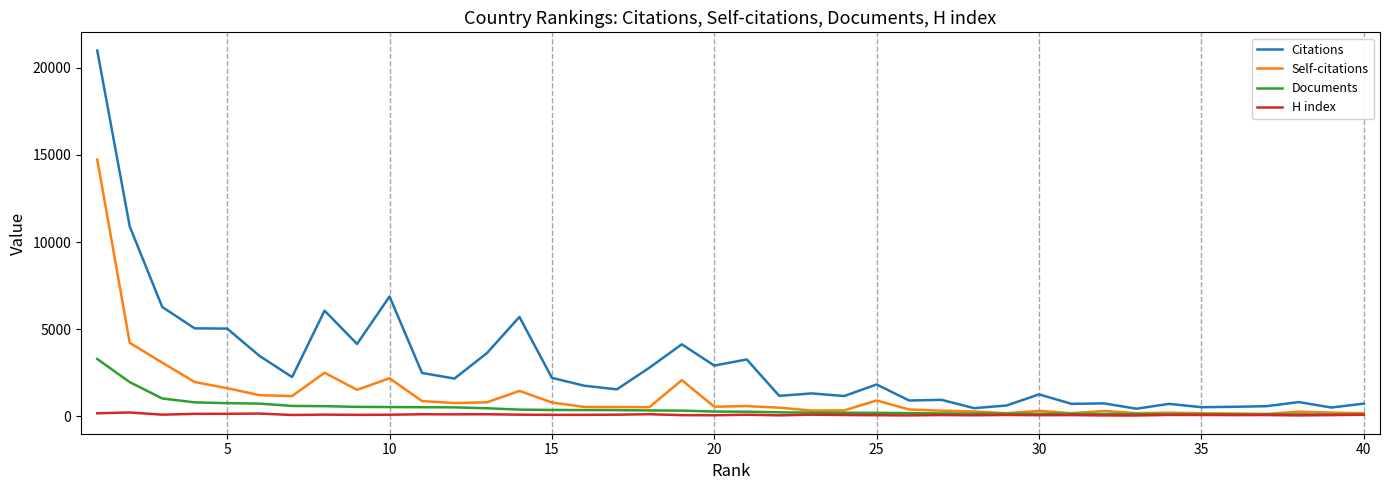

List the series in order of their peak value, lowest first.

H index, Documents, Self-citations, Citations